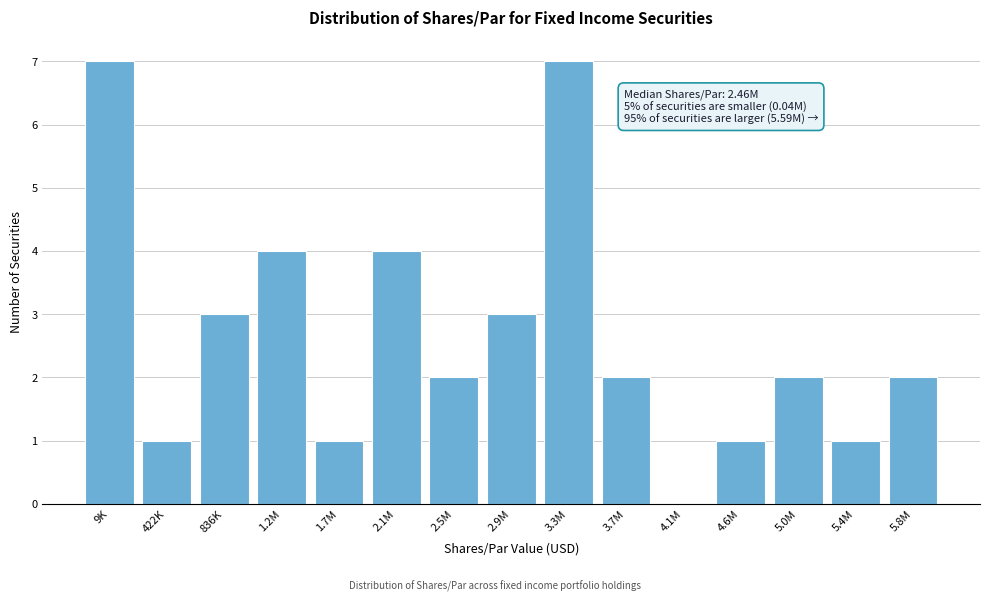

Reading left to right, what are all the values shown in this chart?

9K=7	422K=1	836K=3	1.2M=4	1.7M=1	2.1M=4	2.5M=2	2.9M=3	3.3M=7	3.7M=2	4.1M=0	4.6M=1	5.0M=2	5.4M=1	5.8M=2